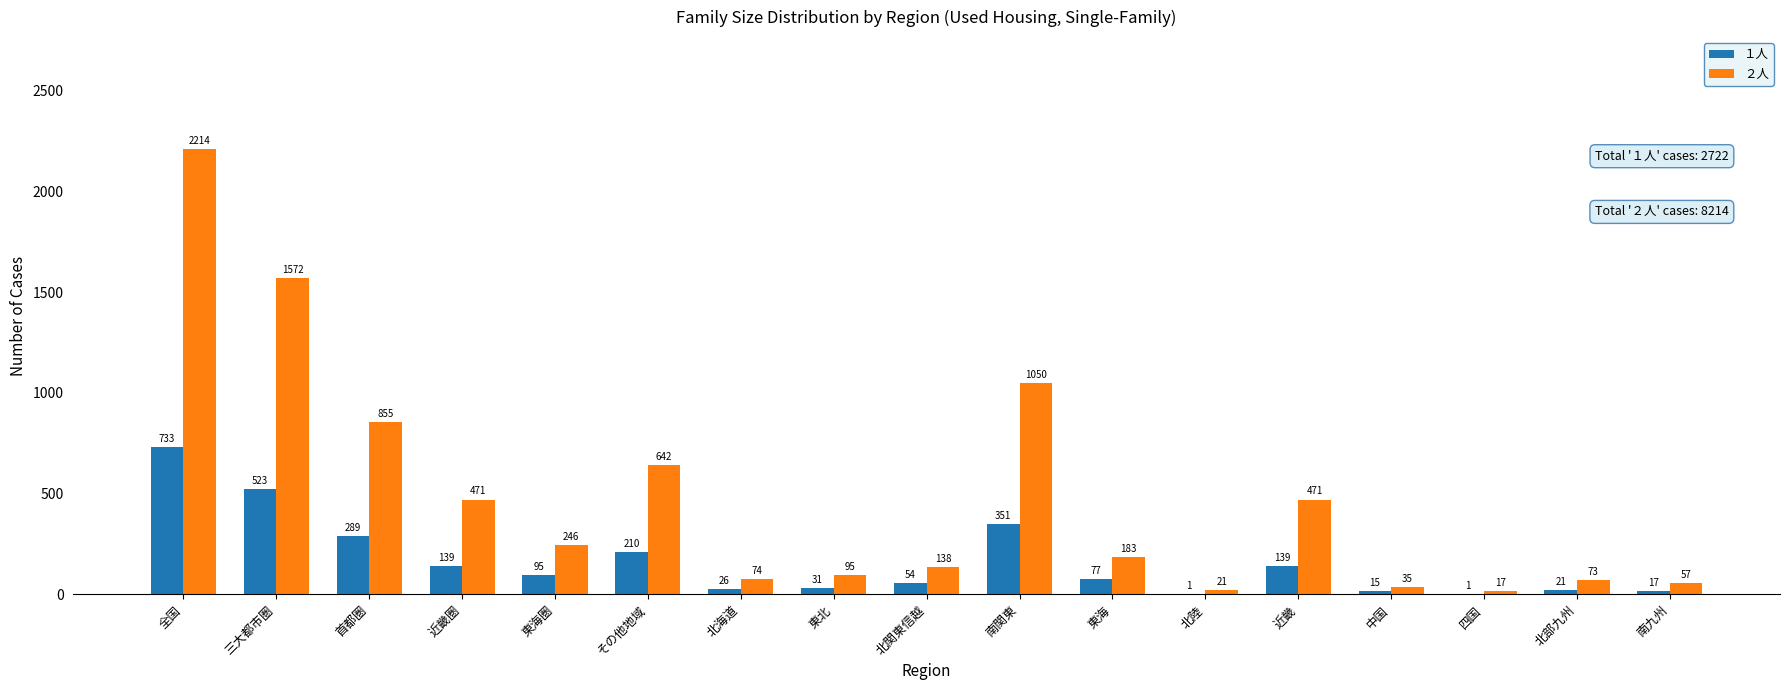

At which label does １人 reach its peak?

全国